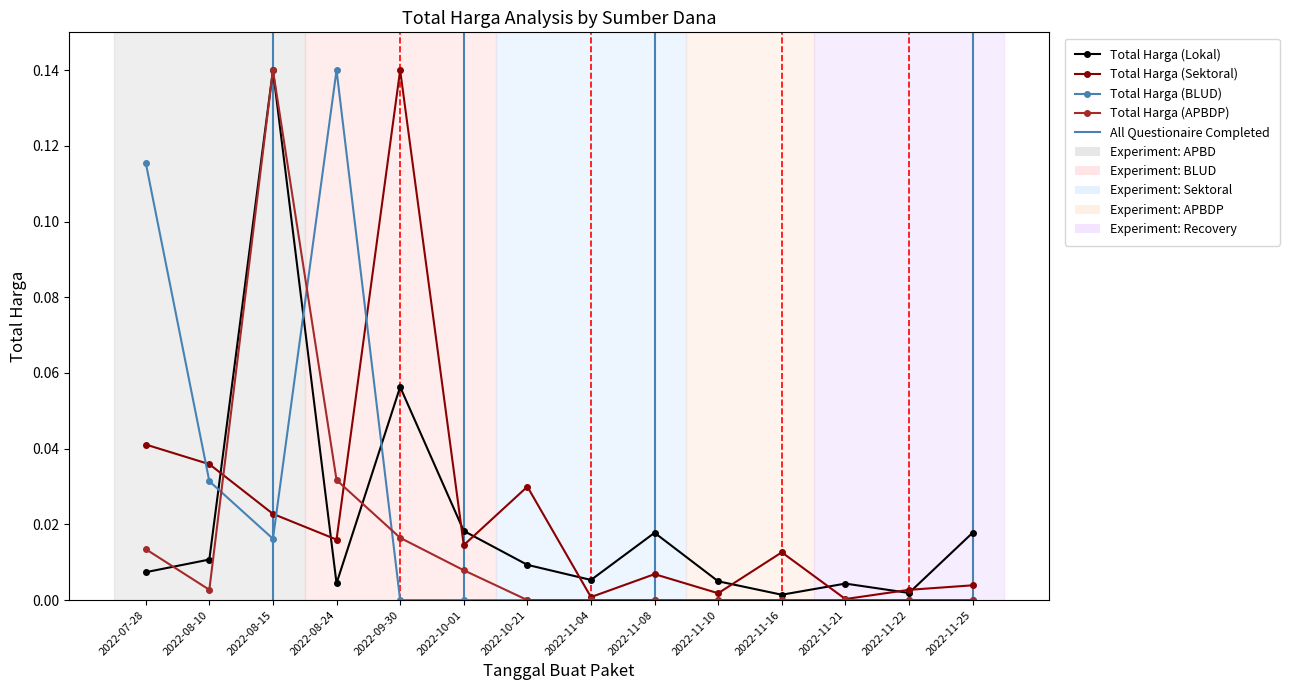

At which category does Total Harga (Lokal) reach its first local valley?

2022-08-24